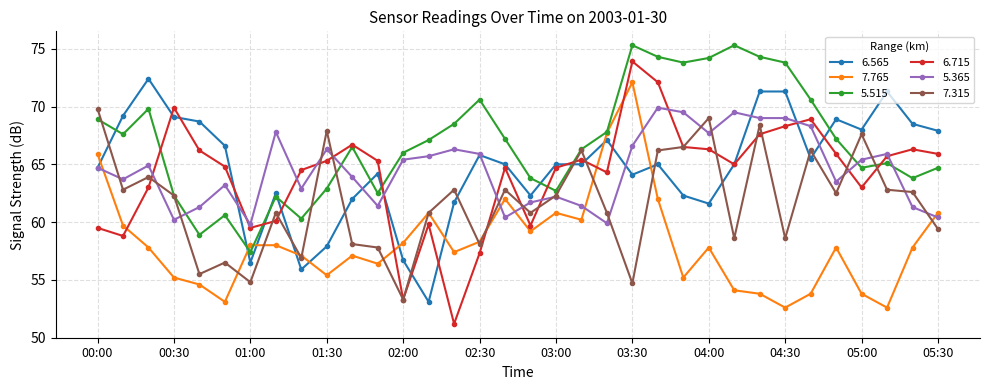

Which series has the widest spread of values?

6.715